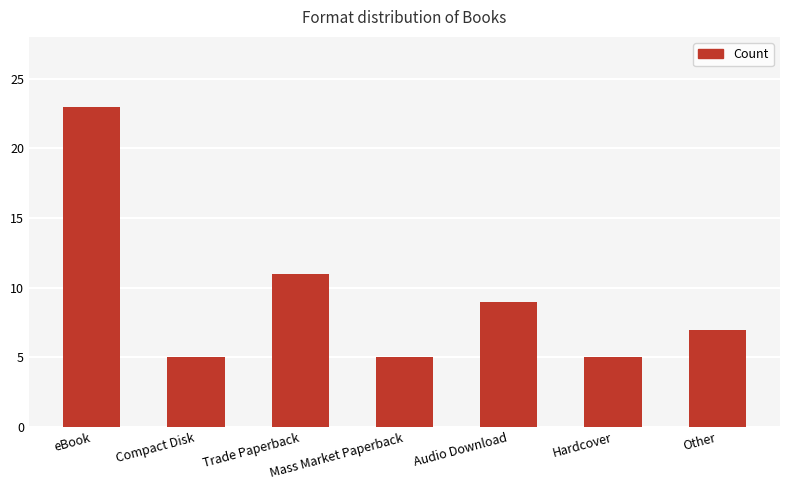

What is the average value?

9